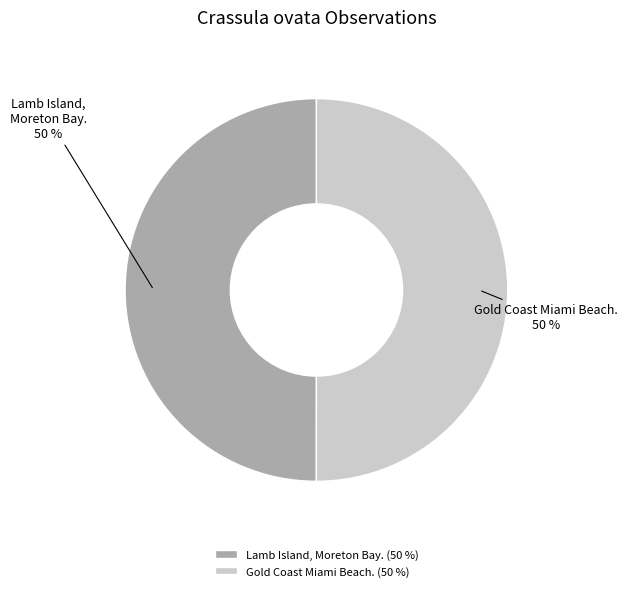

Is it true that Lamb Island, Moreton Bay. is 50% of the pie?

True